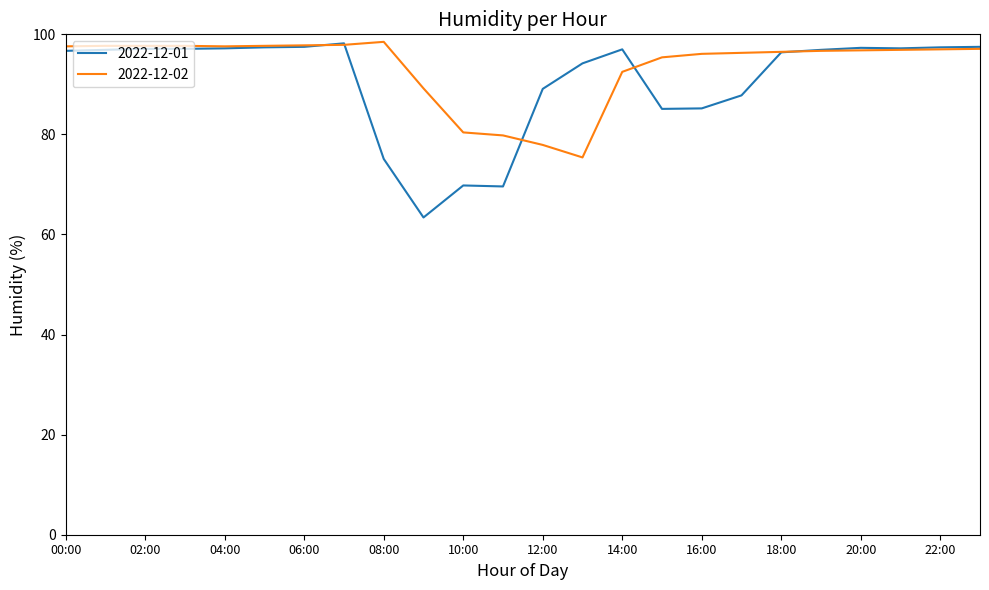

What is the average value of the 2022-12-01 series?

90.7